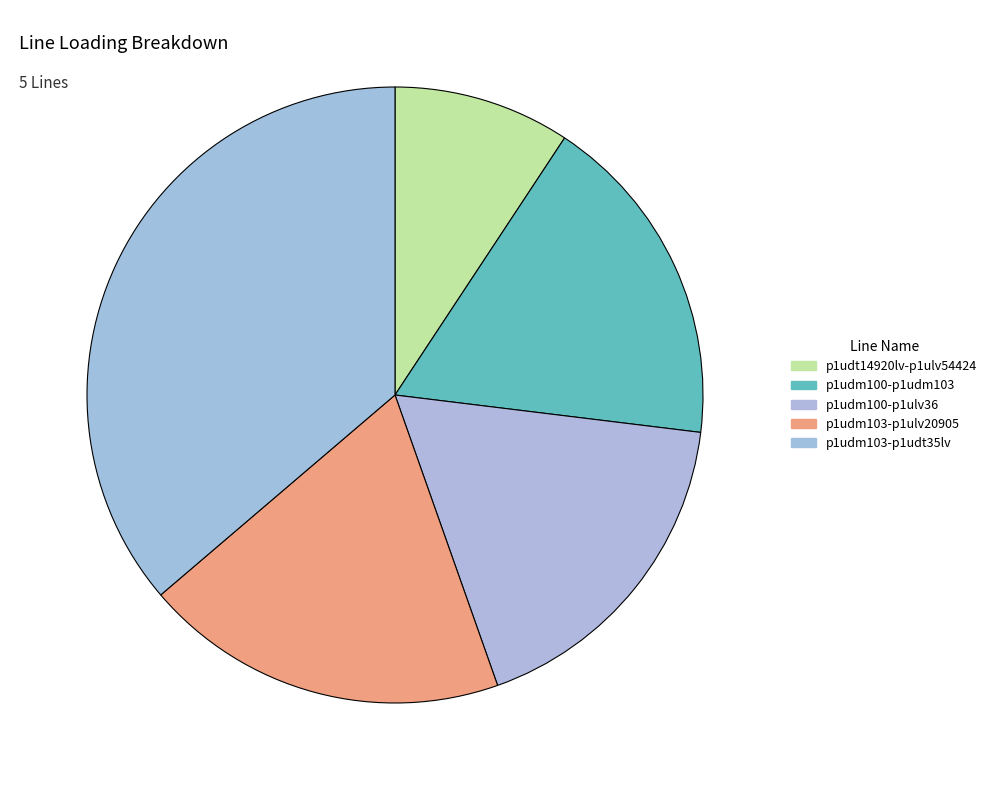

What is the smallest slice in the pie chart?

Line.l(r:p1udt14920lv-p1ulv54424)